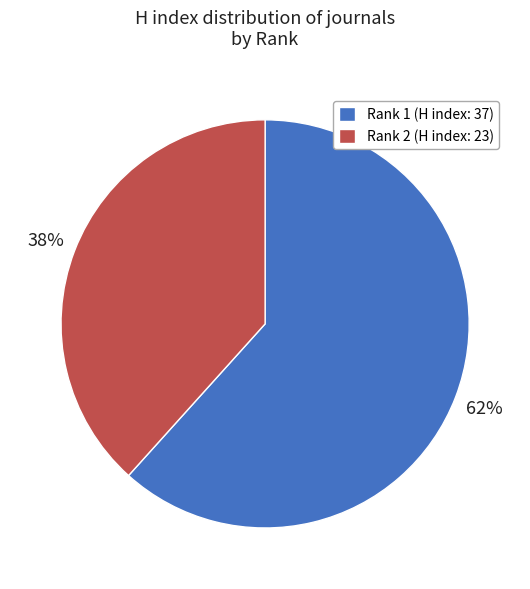

How many slices are in this pie chart?

2